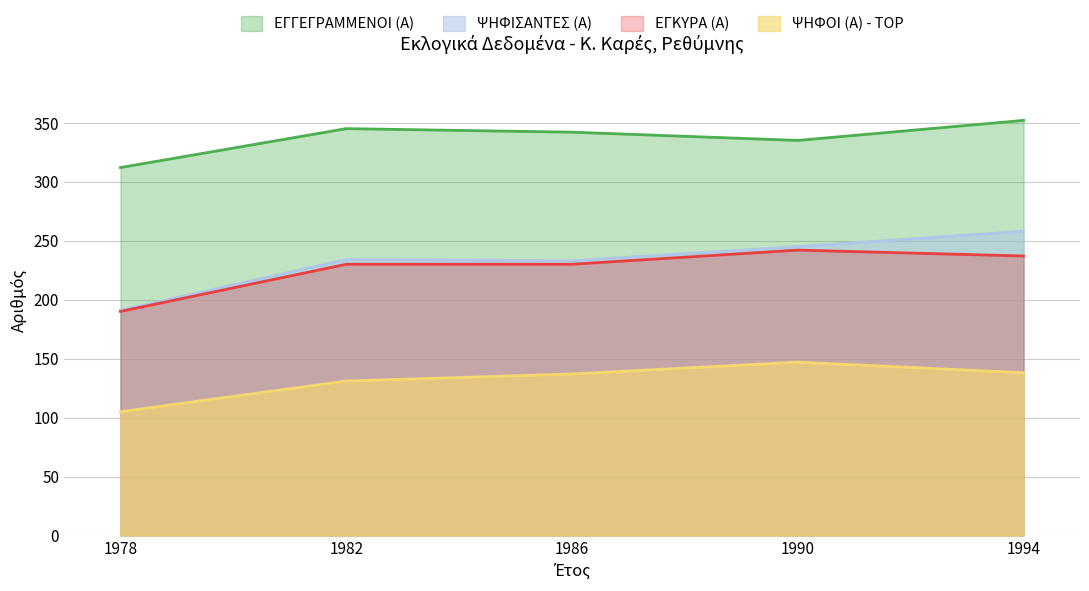

At how many categories does at least one series exceed 219?

5